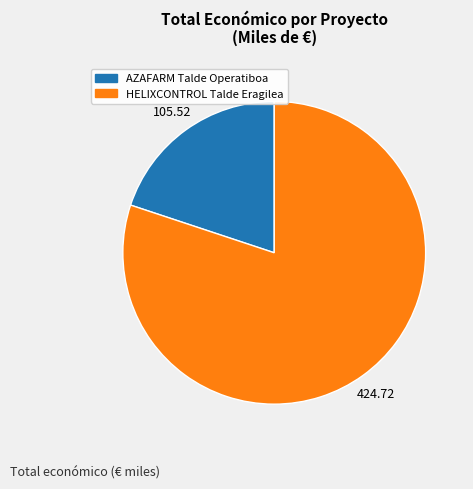

Does AZAFARM Talde Operatiboa represent more than half of the total?

No